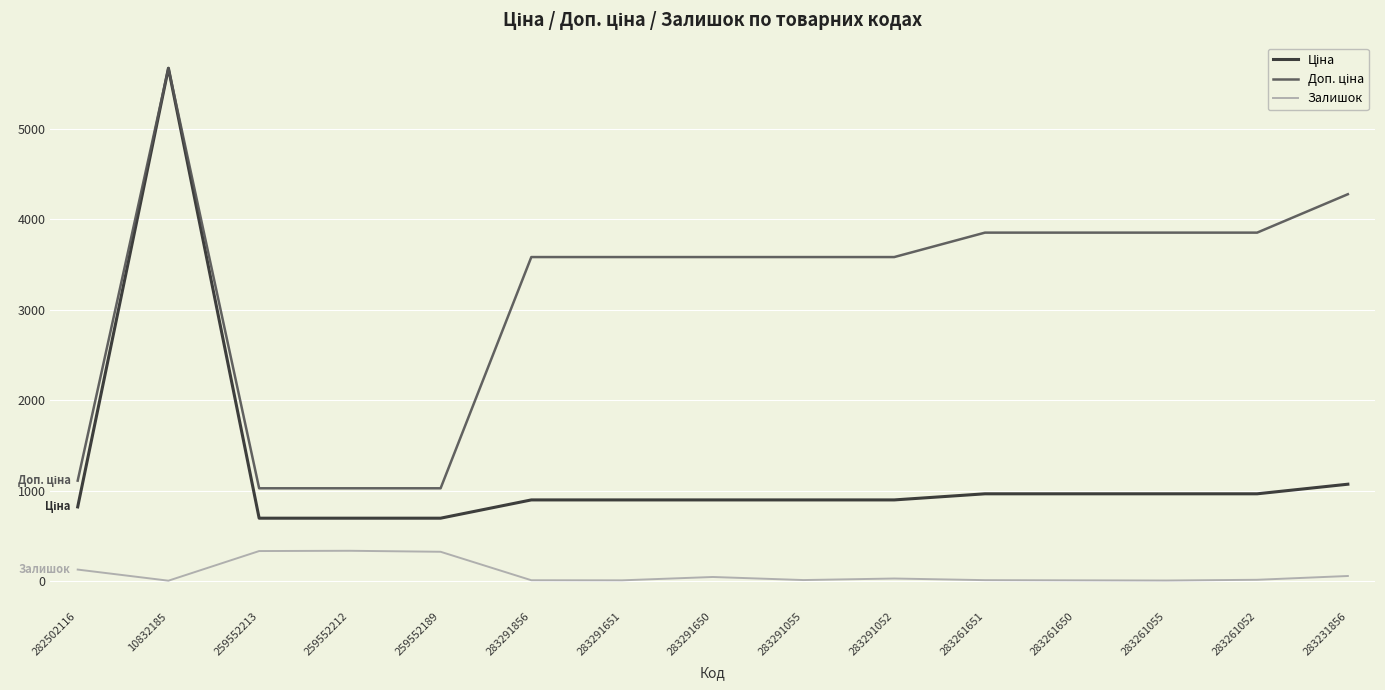

True or false: Залишок has a value of 6.0 at 283261650.

True